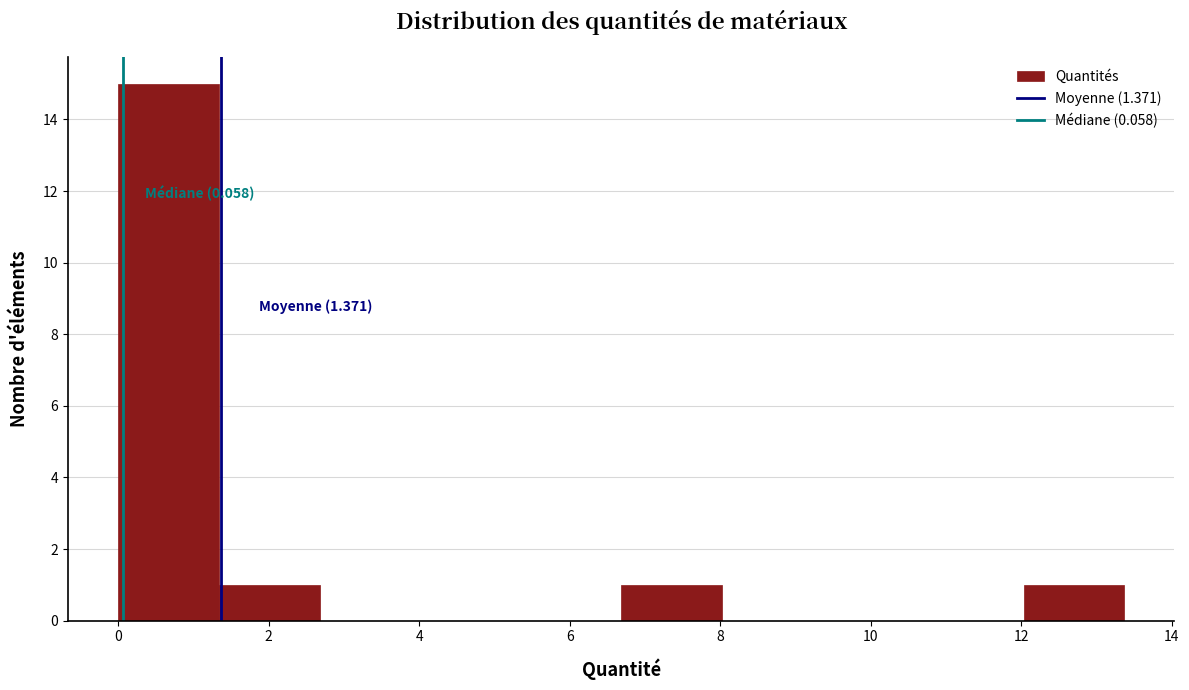

Over which range of the x-axis is the bar tallest?

0.0 to 1.4